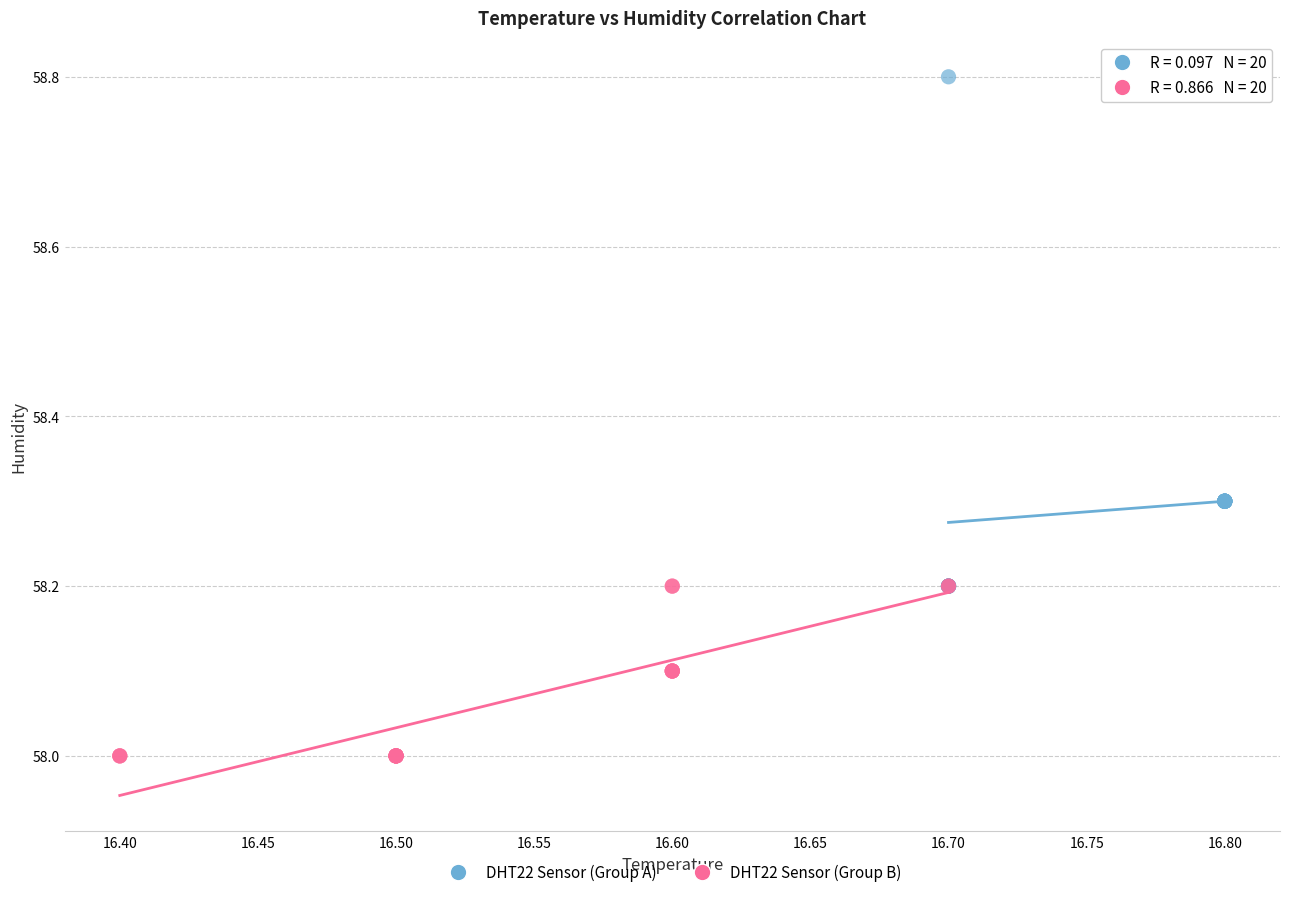

Which series contains the highest Y value?

DHT22 Sensor (Group A)